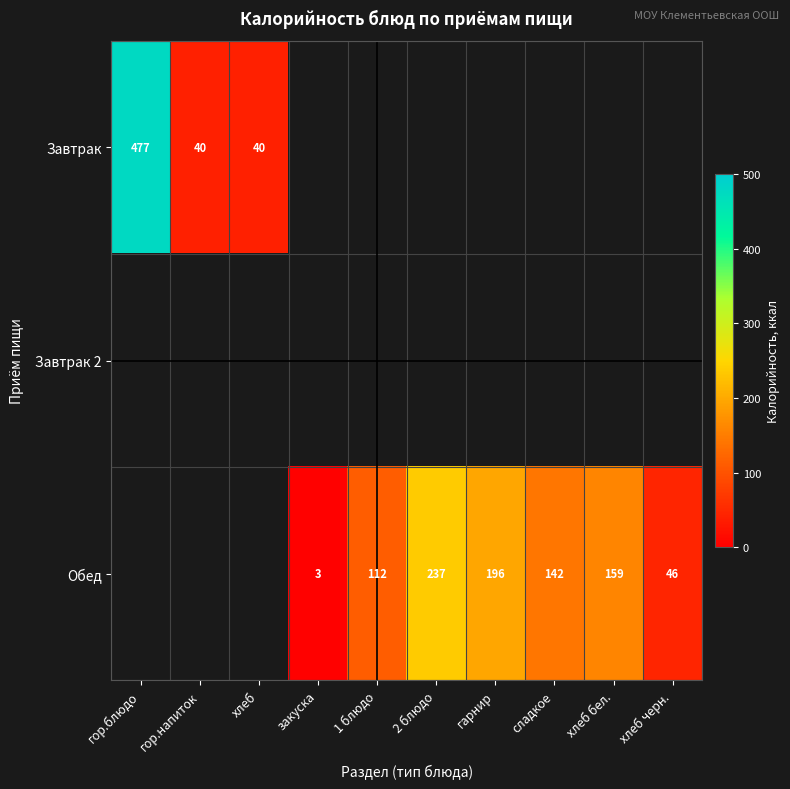

At how many categories does at least one series exceed 410?

1